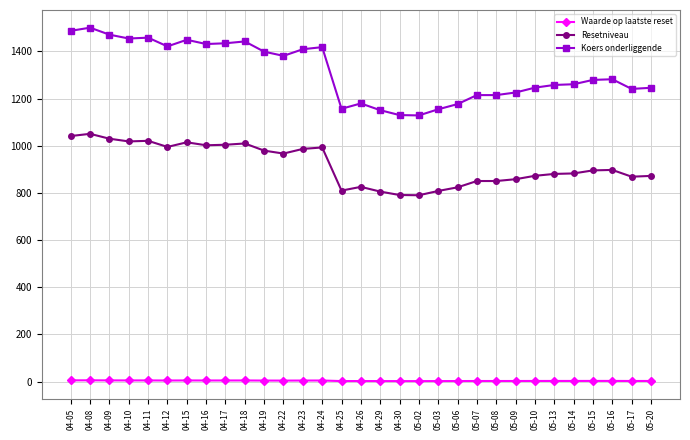

What is the label of the 6th point from the right?

05-13